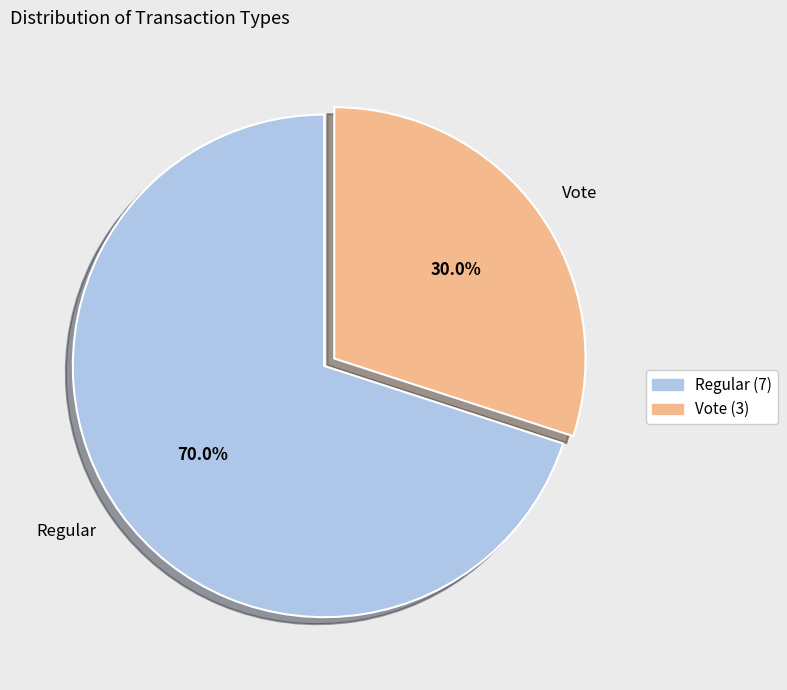

Between Vote and Regular, which is larger?

Regular